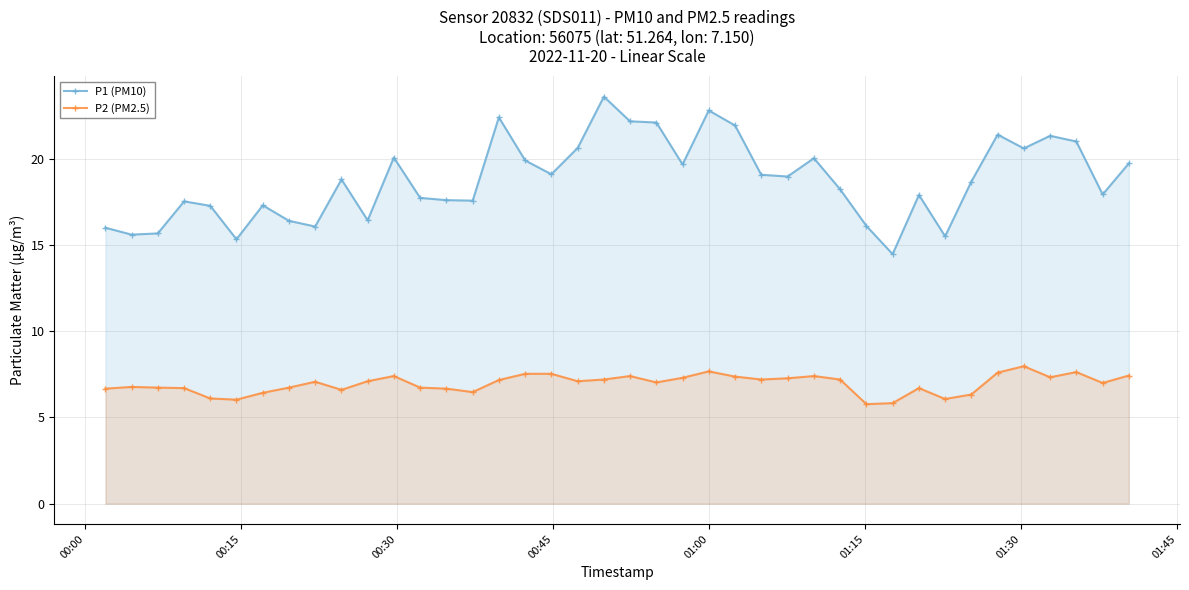

What is the minimum value for P1 (PM10)?

14.5